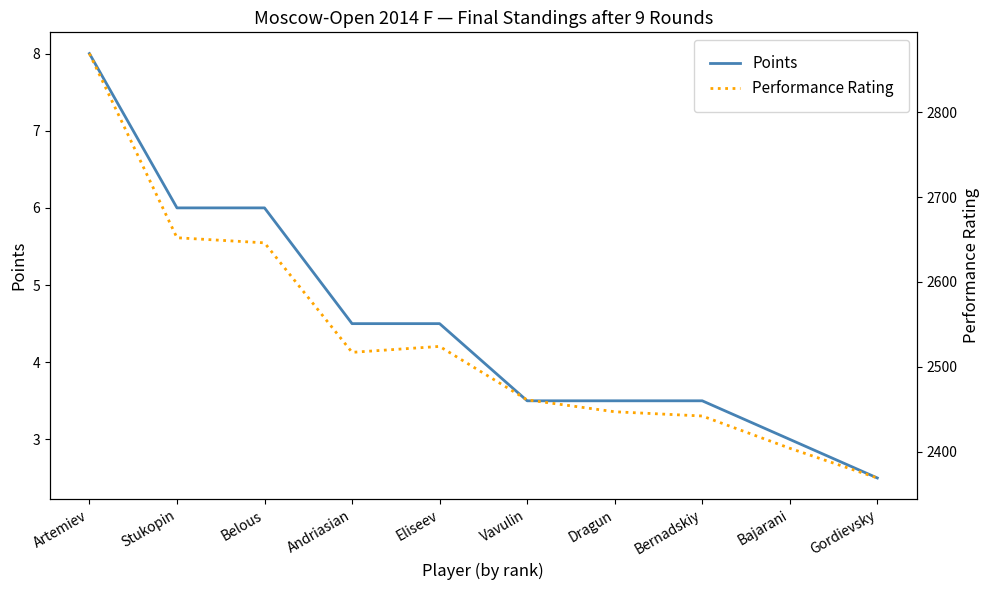

What is the spread (max minus min) of values at Vavulin?

2457.5